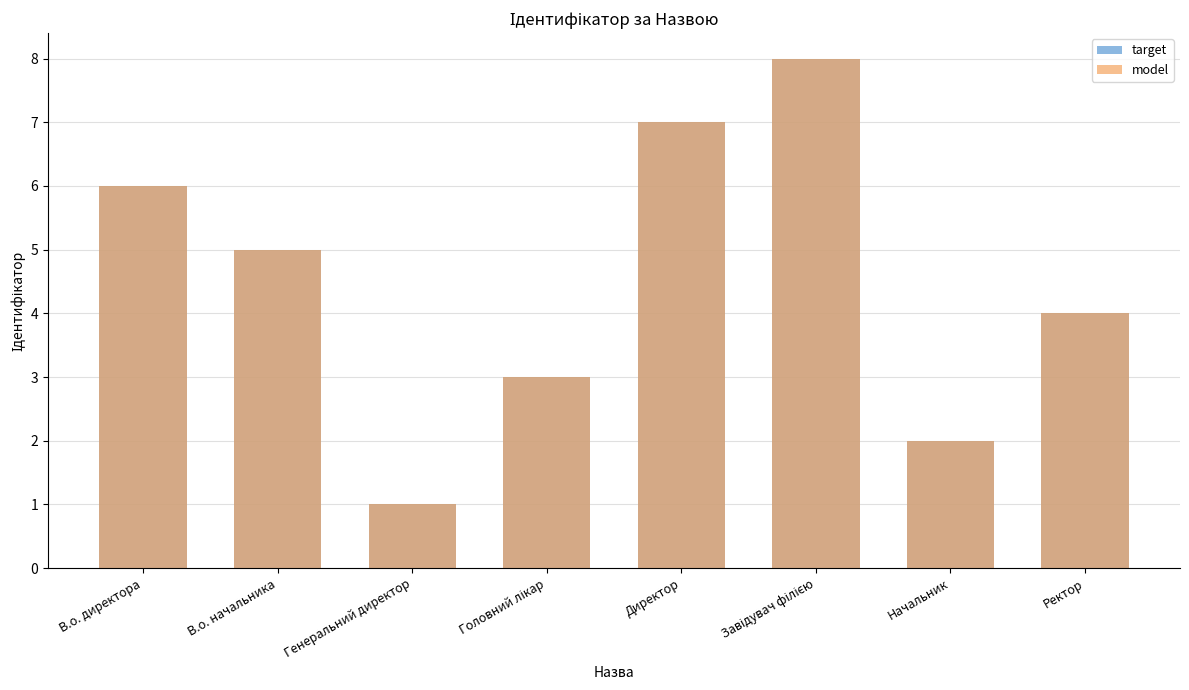

Reading left to right, list all the values displayed in this chart.

target: 6	5	1	3	7	8	2	4
model: 6	5	1	3	7	8	2	4